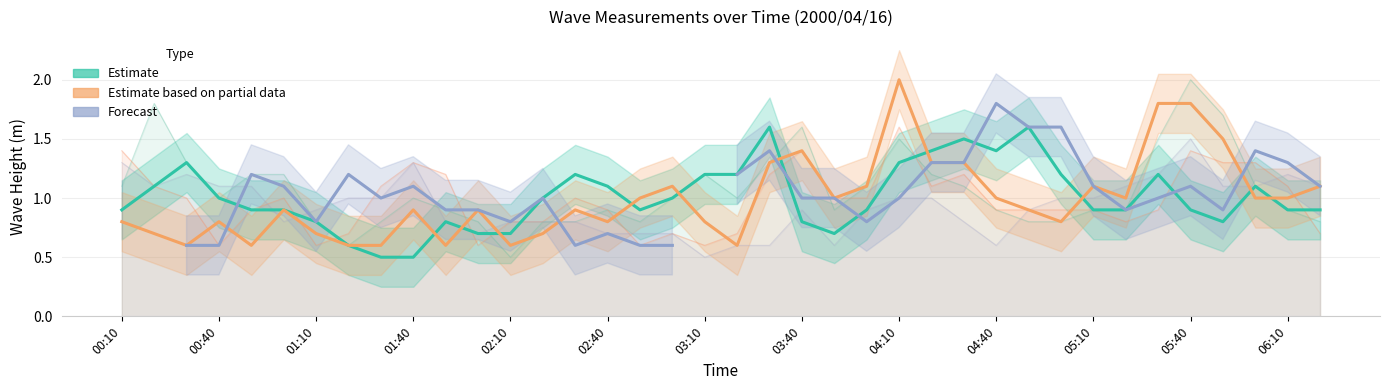

Which series changed the most between 02:40 and 16?

Forecast